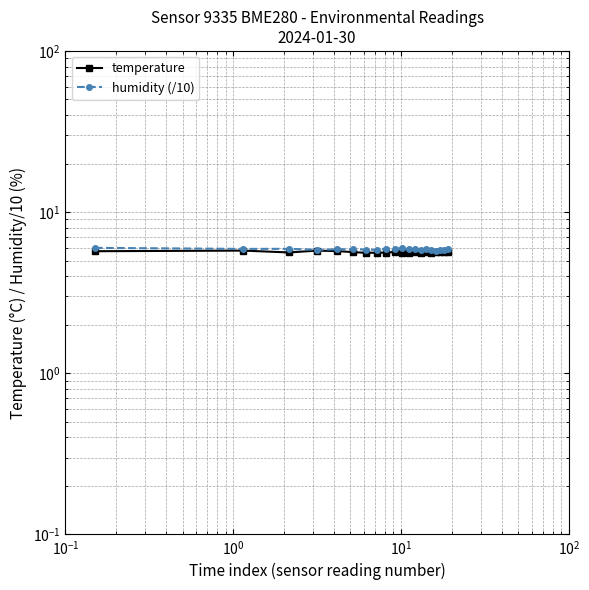

What is the minimum value shown in the chart?

5.6